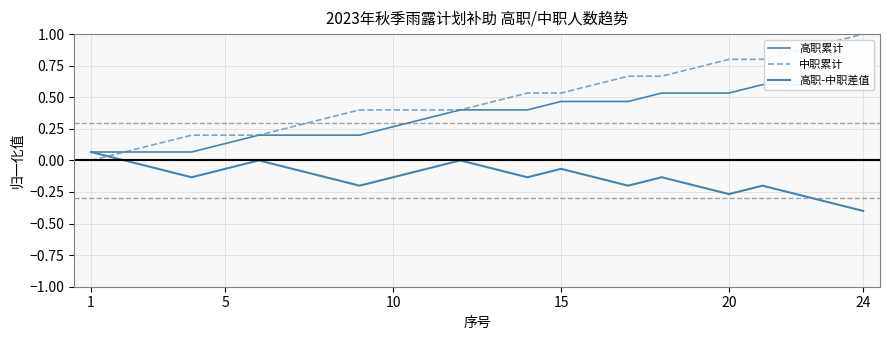

What is the value of the 高职累计 point at the 1st from the left?

0.1